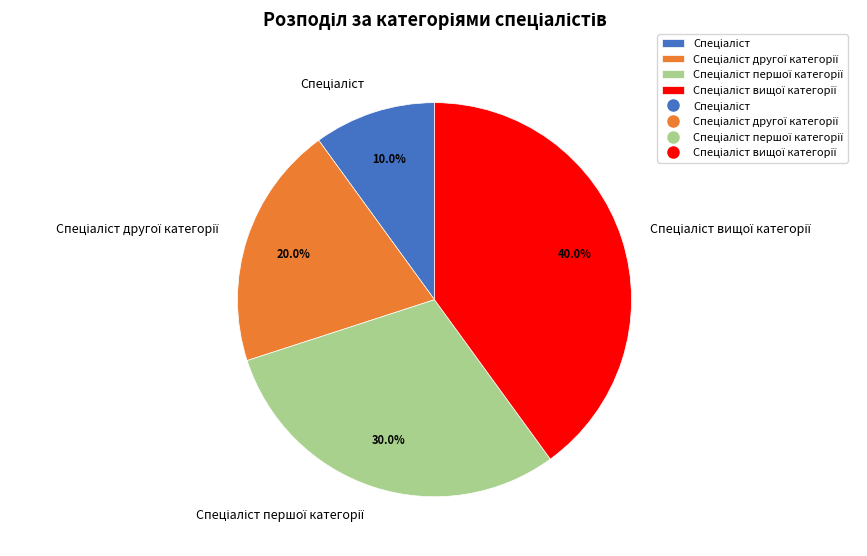

Is there a majority slice in this chart?

No